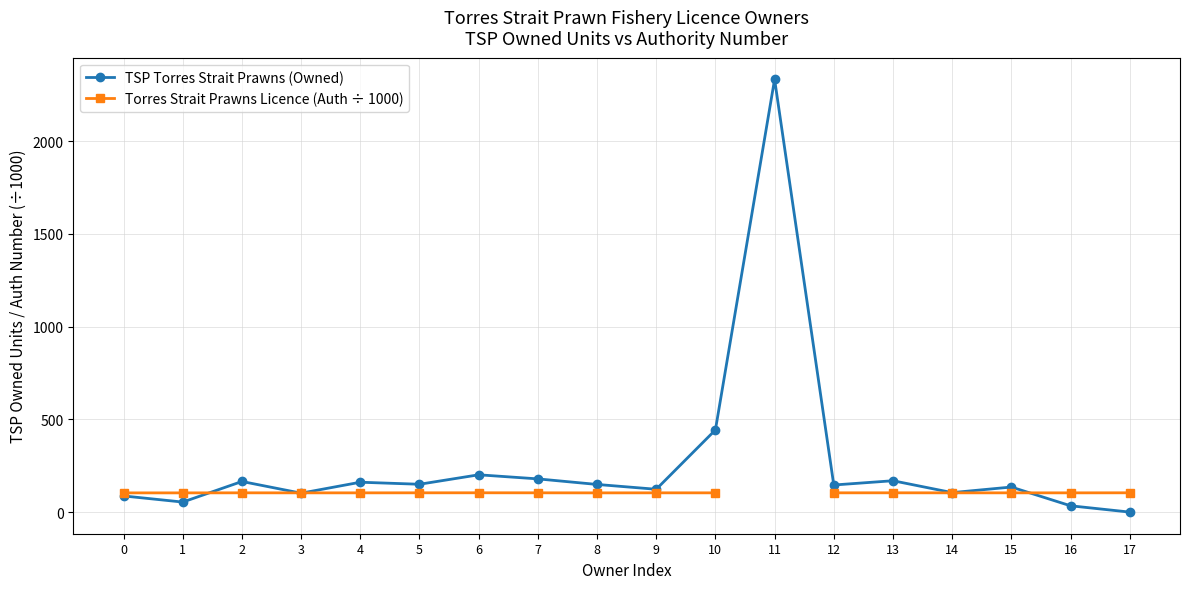

Which series has the widest spread of values?

TSP Torres Strait Prawns (Owned)